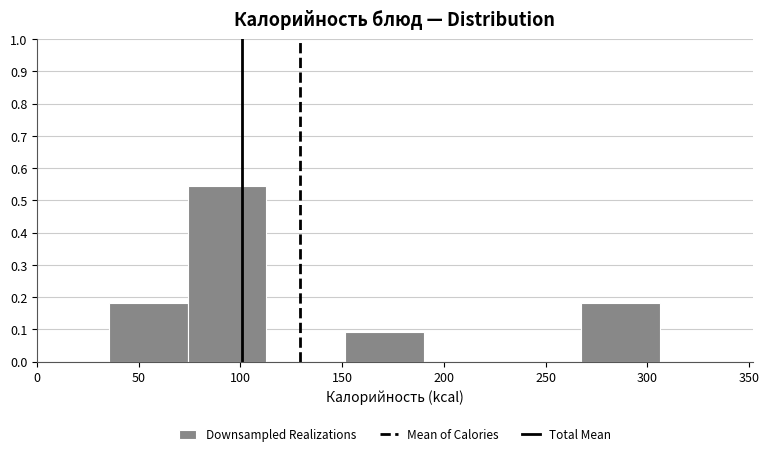

What is the height of the bar covering 150 to 190 on the x-axis? Neither the bar edges nor the heights are printed on the chart, so give them approximately, as read against the axes.

0.09